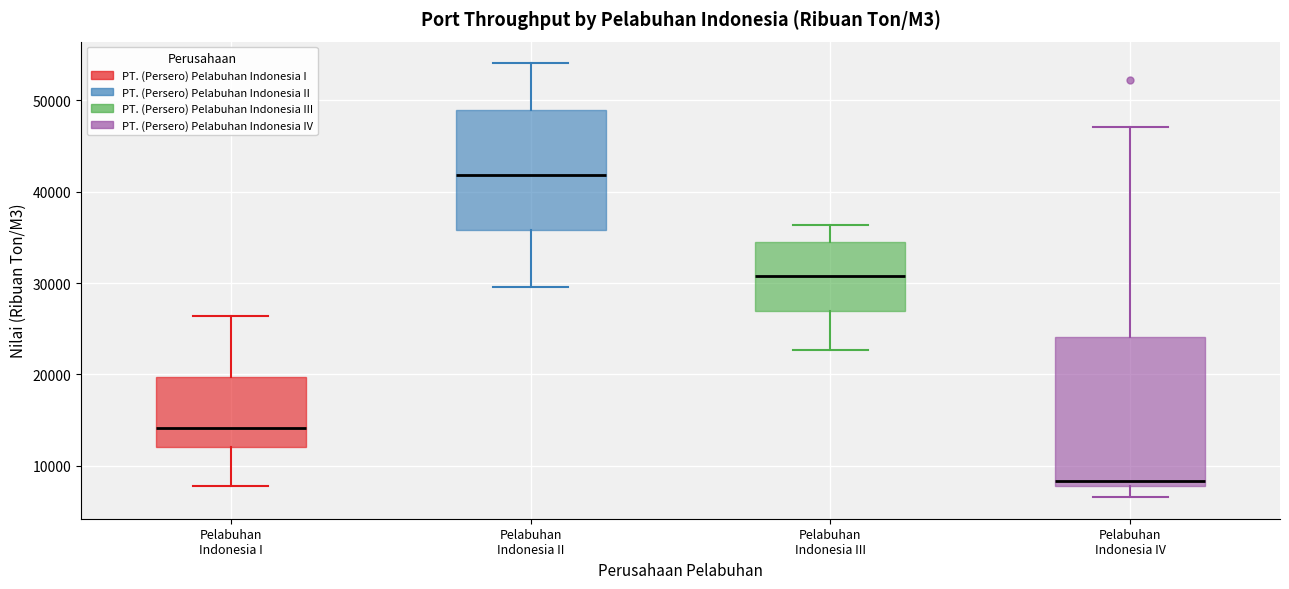

Which box has the highest median line?

Pelabuhan Indonesia II